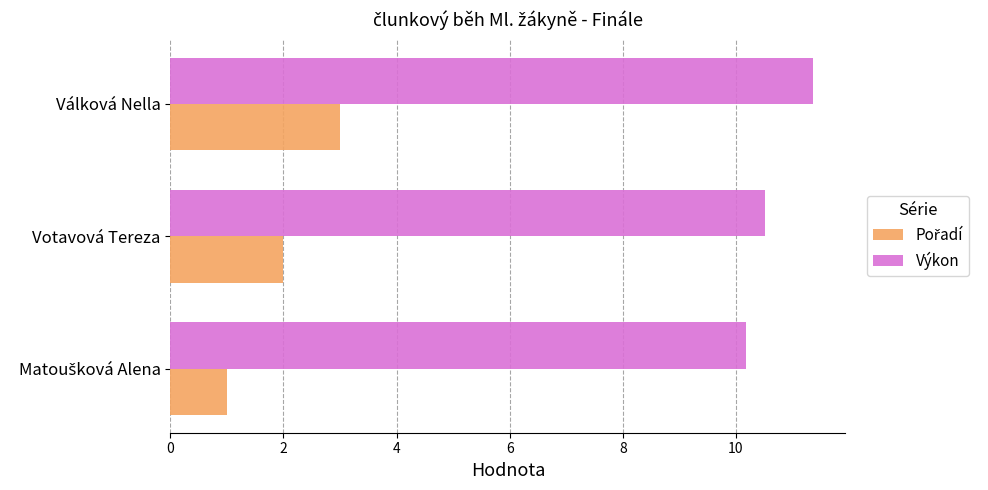

What is the spread (max minus min) of values at Votavová Tereza?

8.5